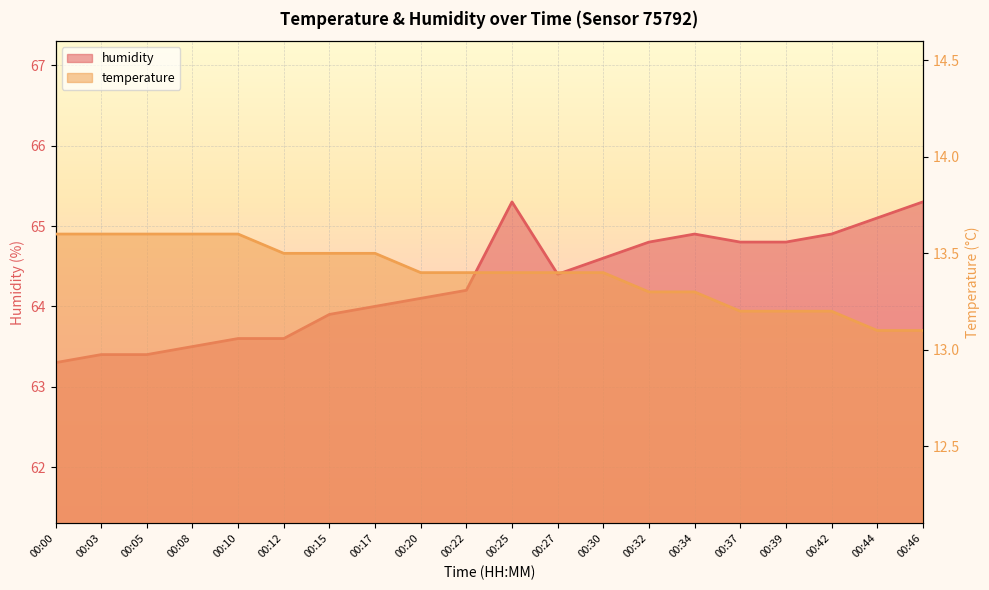

Rank the series by their average value, from lowest to highest.

temperature, humidity